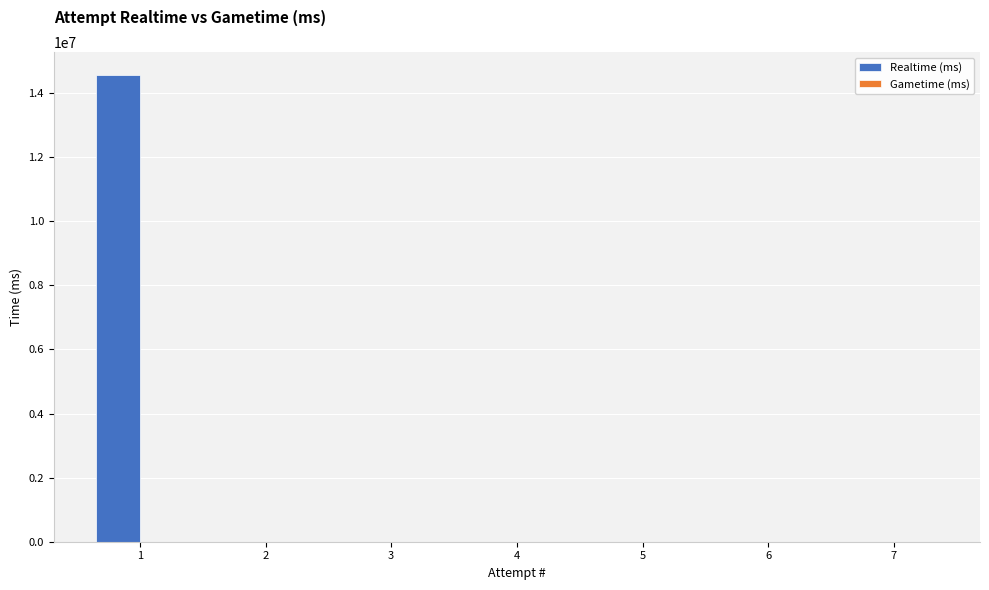

What is the sum of all values?

14552135